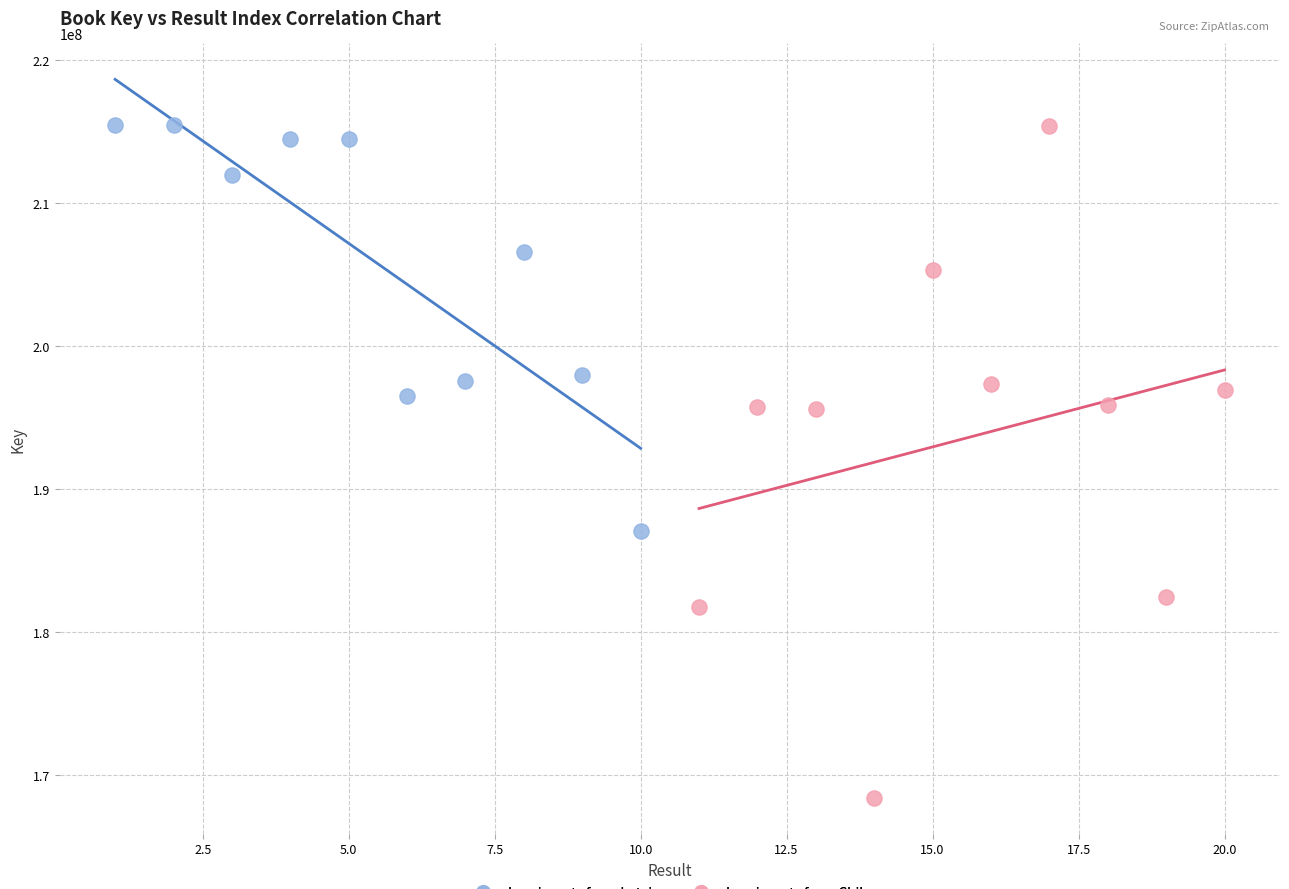

What are all the series names shown in the legend?

Immigrants from Latvia, Immigrants from Chile